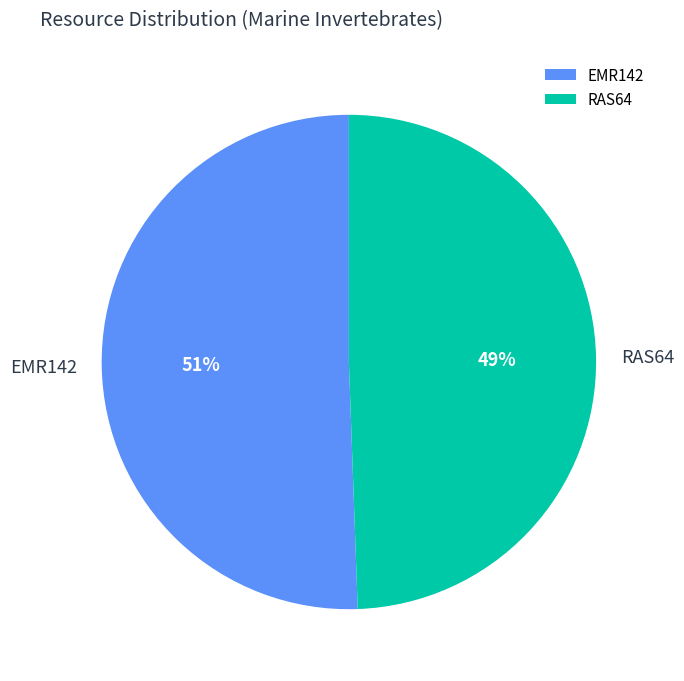

Is there any slice that represents more than half of the pie?

Yes